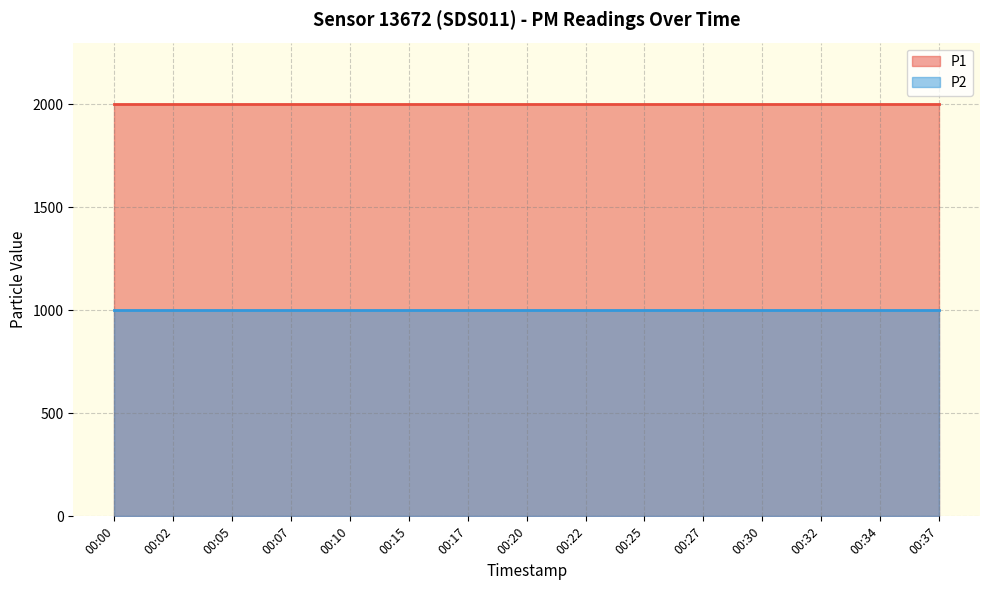

What is the value of the P2 point at the 14th from the left?

999.9